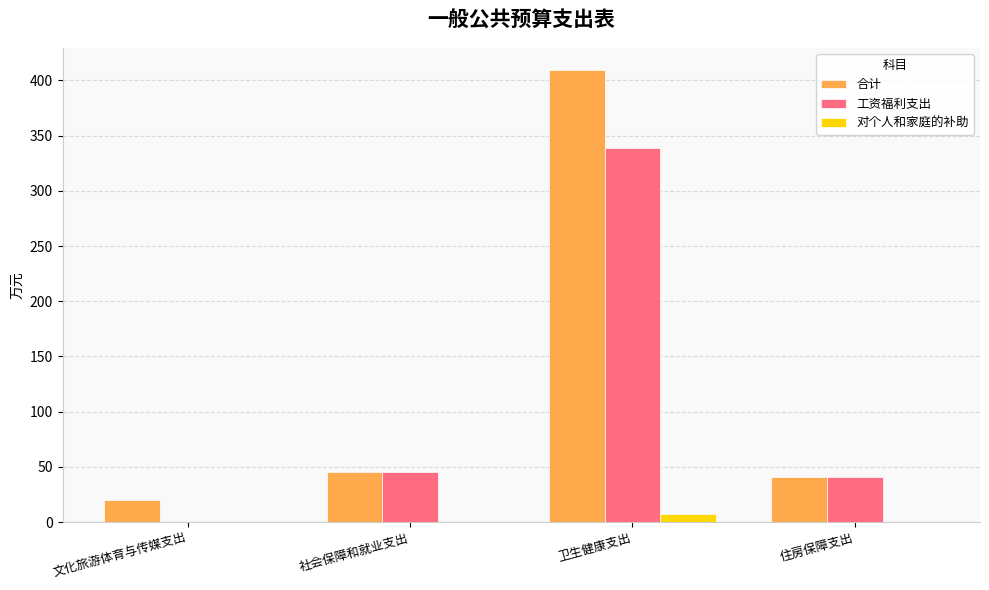

Which series has the widest spread of values?

合计